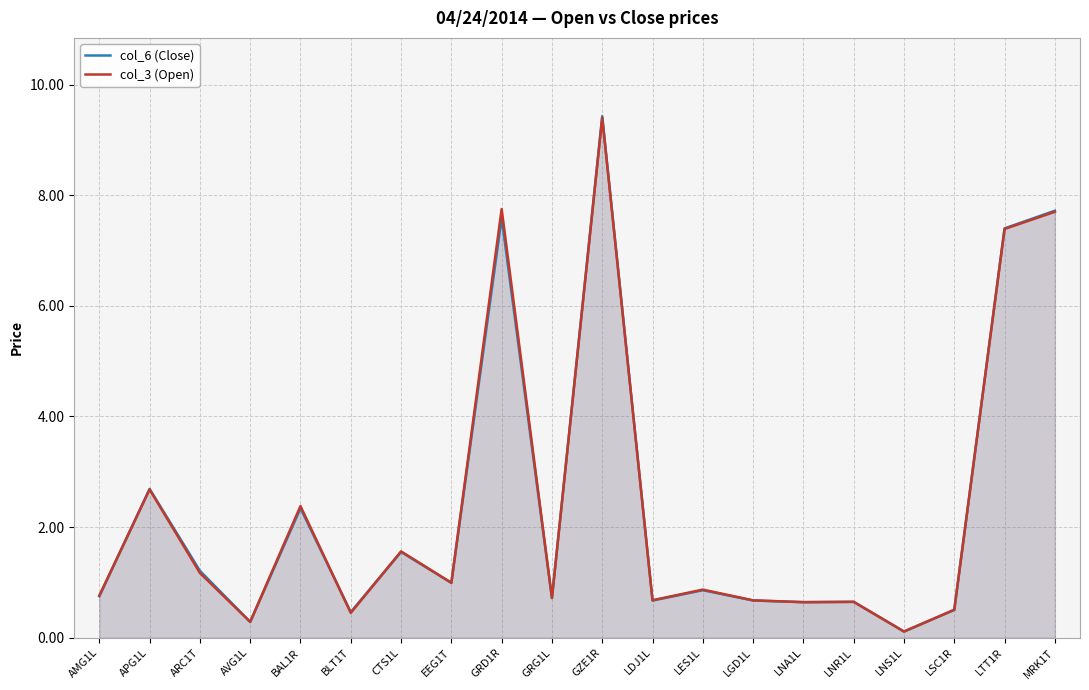

Is it true that col_6 (Close) equals 0.1 at LDJ1L?

False